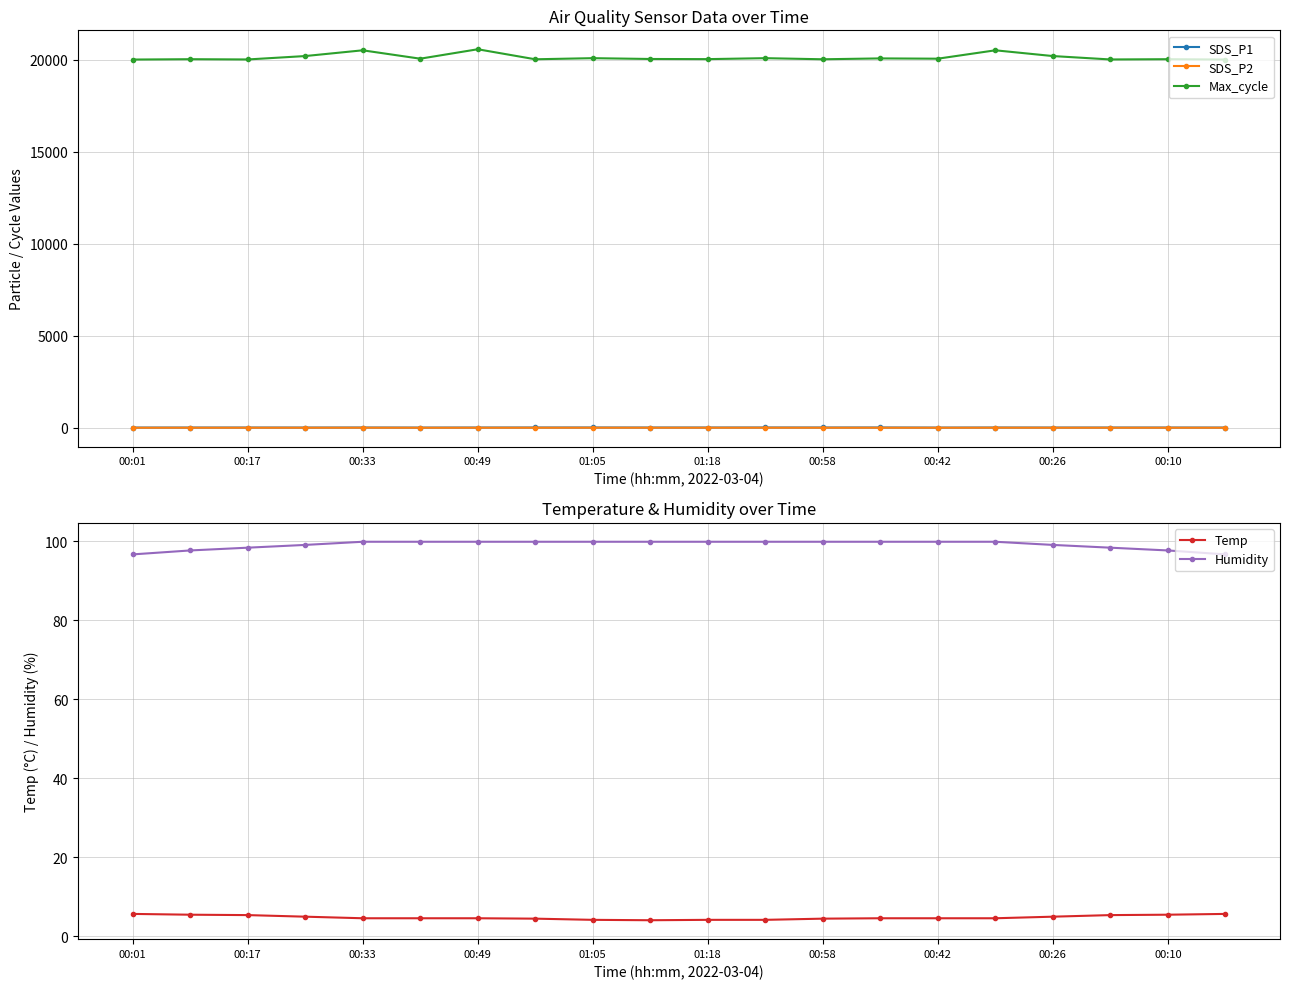

What is the total value across all series at 00:01?

20142.0